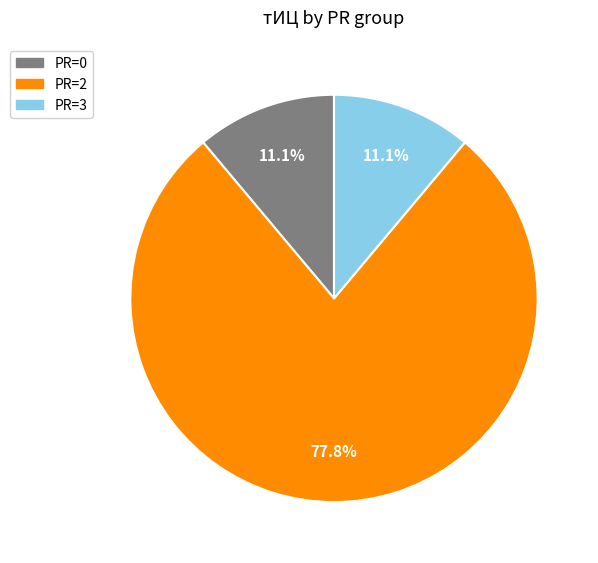

Is there a majority slice in this chart?

Yes